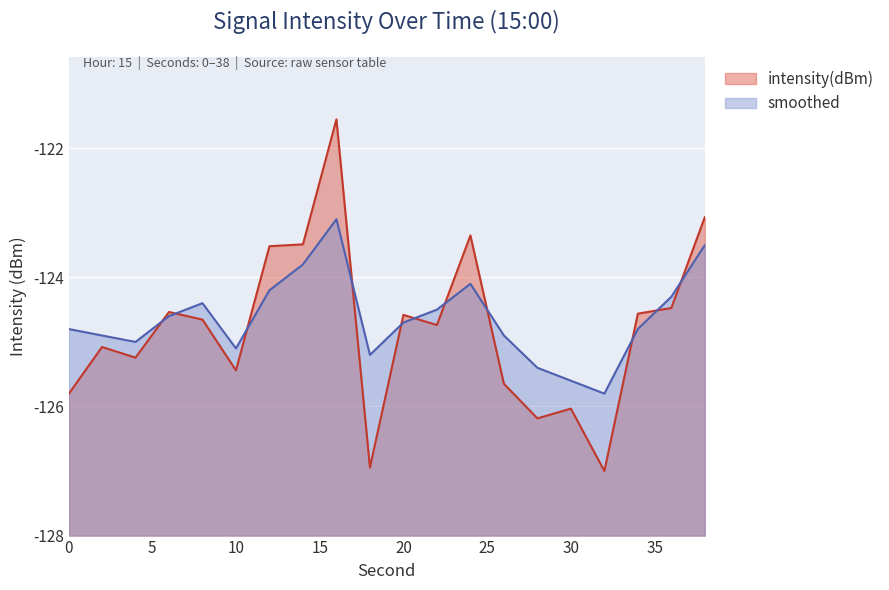

What is the spread (max minus min) of values at 36?

0.2